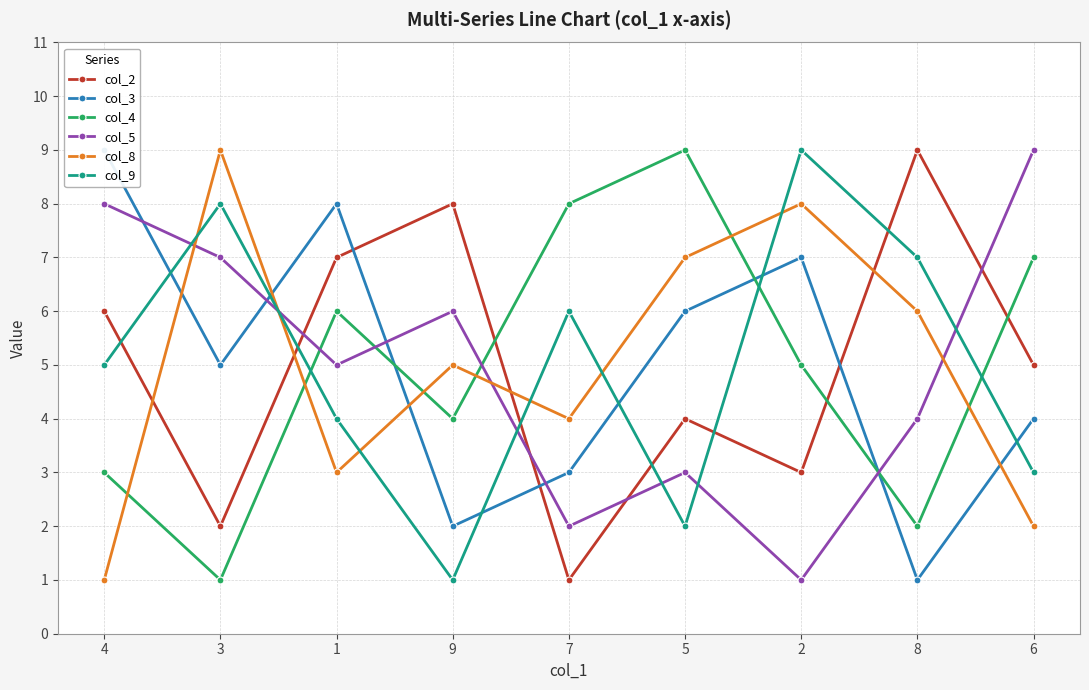

What is the label of the 3rd point from the right?

2